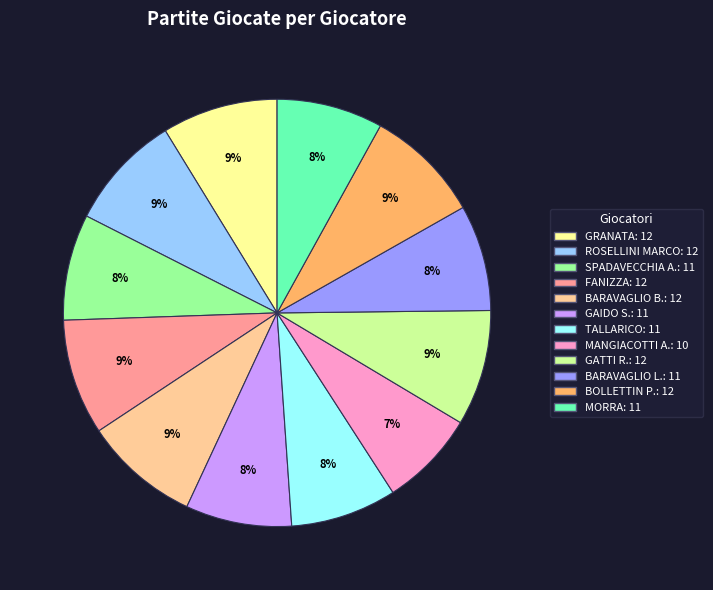

How many slices are in this pie chart?

12